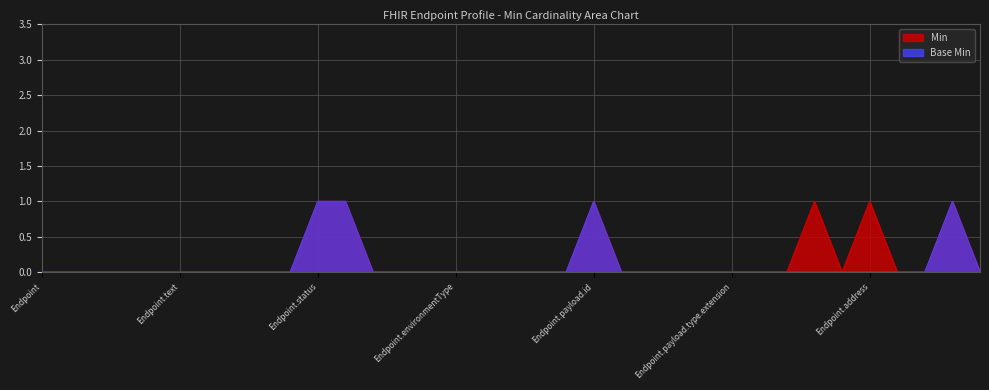

Rank the series by their average value, from lowest to highest.

Base Min, Min